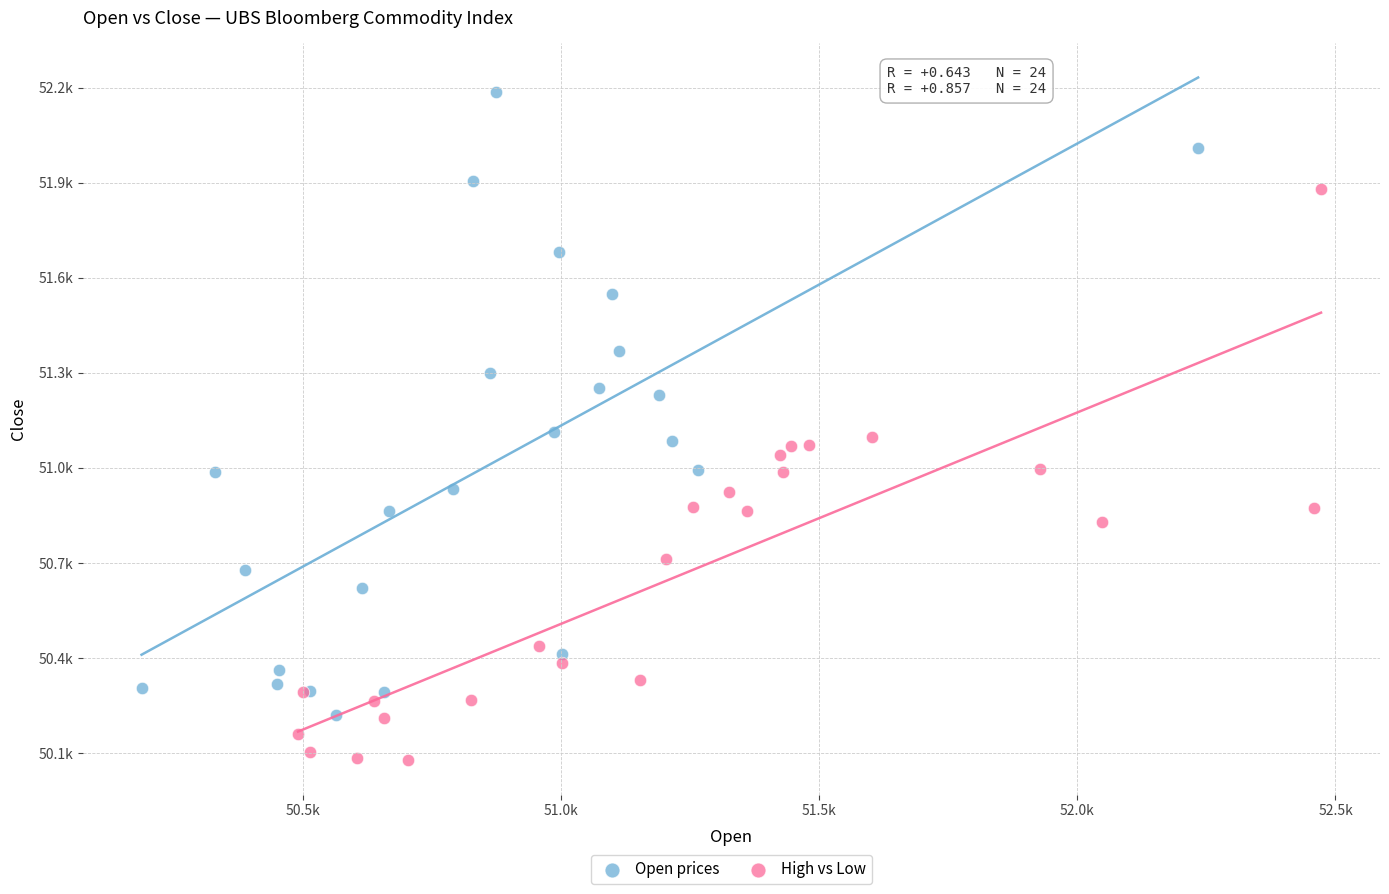

Which series has the largest Y range (max minus min)?

Open prices